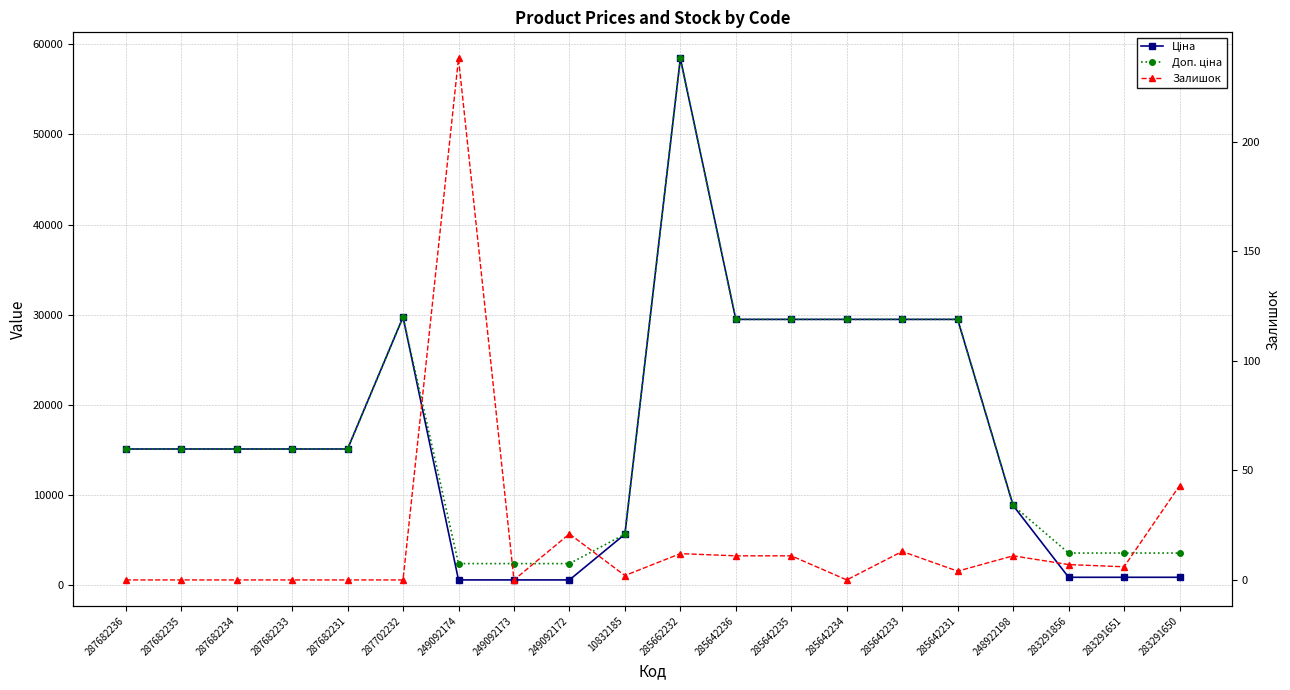

How many lines are shown in the chart?

3